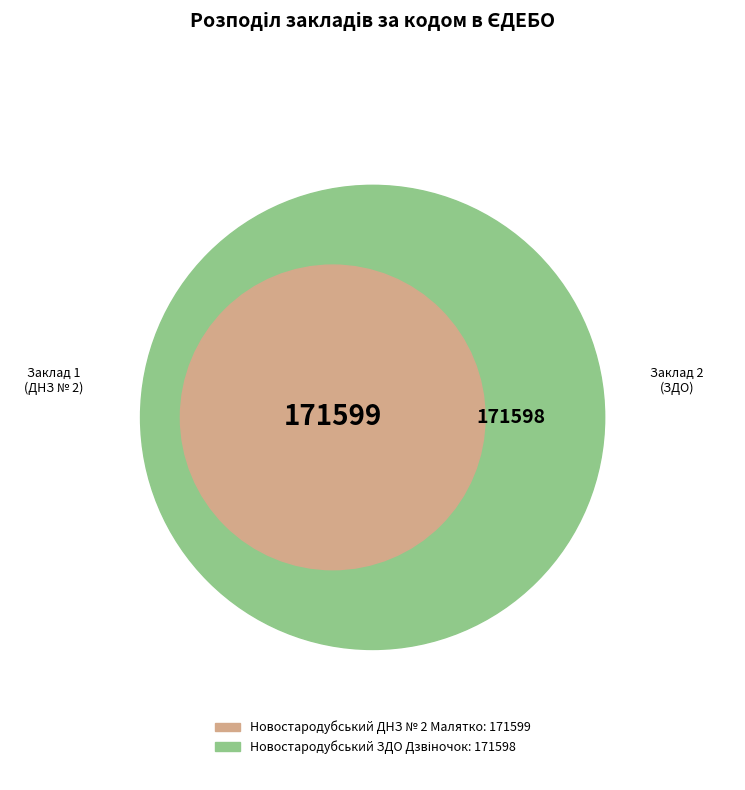

What is the total percentage of Новостародубський ЗДО Дзвіночок and Новостародубський ДНЗ № 2 Малятко?

100.0%